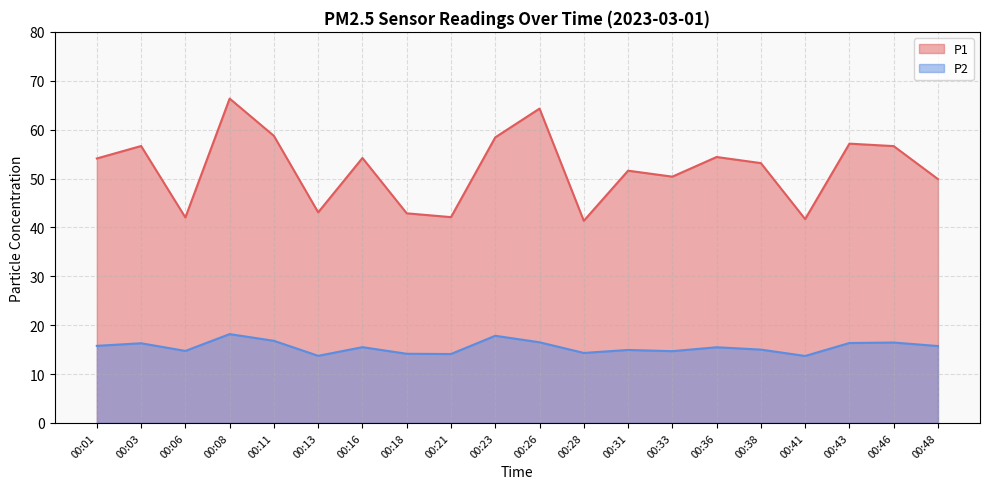

Which series has the widest spread of values?

P1